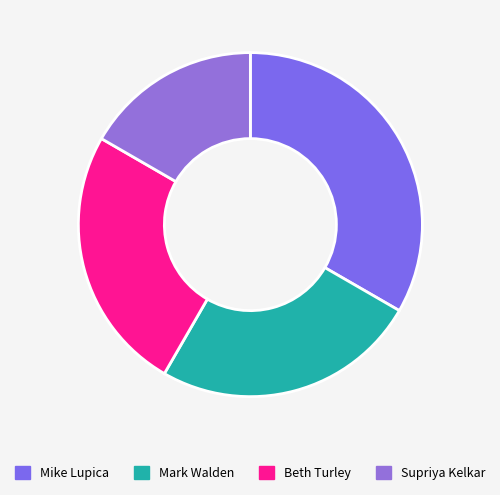

How many segments does this pie chart have?

4